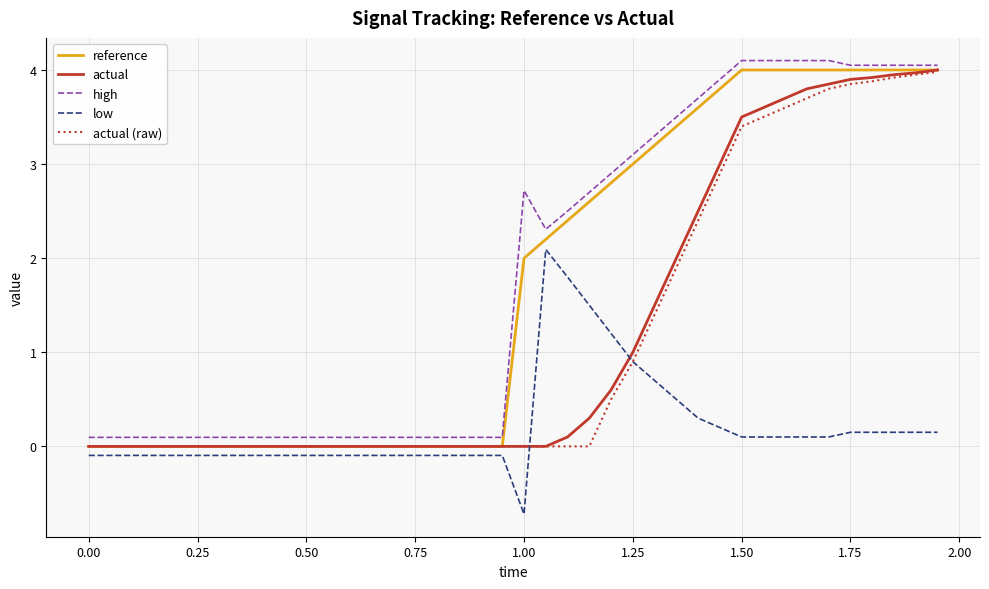

What is the average value of the actual (raw) series?

1.2